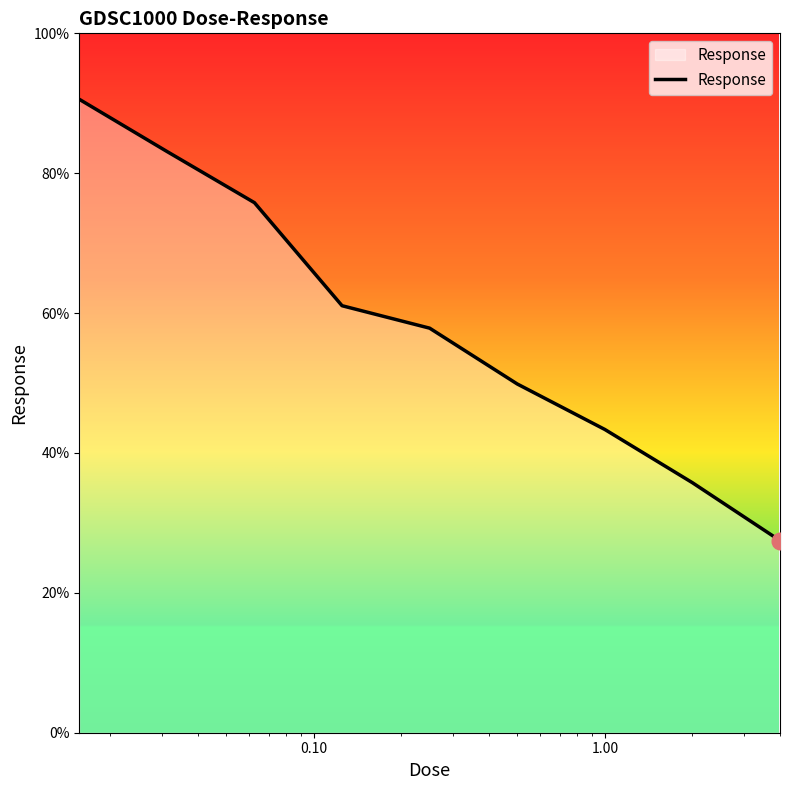

What is the smallest value displayed?

27.5